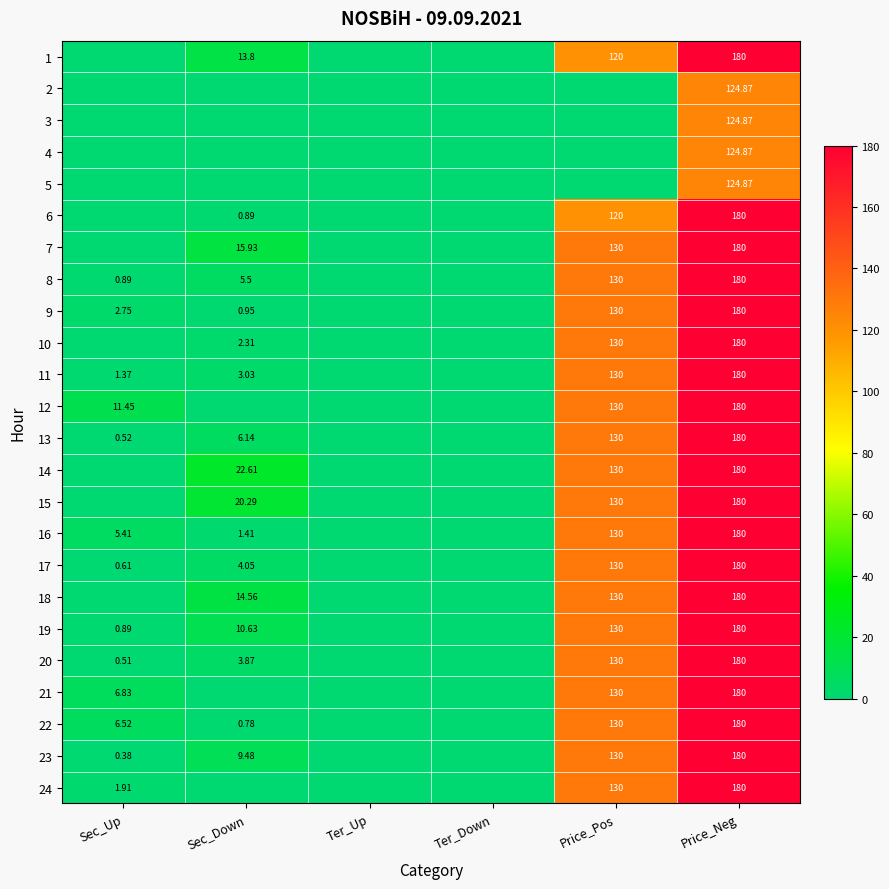

At Sec_Up, list the series in order from smallest to largest.

1, 2, 3, 4, 5, 6, 7, 10, 14, 15, 18, 23, 20, 13, 17, 8, 19, 11, 24, 9, 16, 22, 21, 12